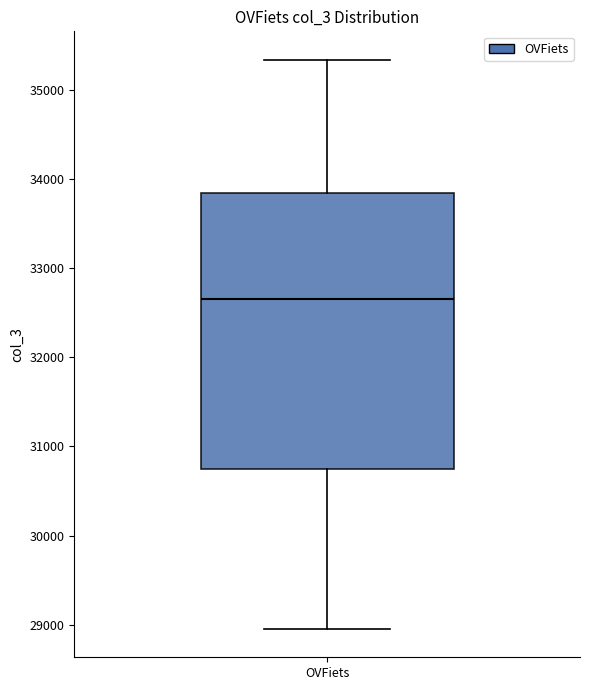

Transcribe this box plot: give where the median line is, the range the box spans, and where the two whiskers end, as read against the y-axis. The values are not printed on the chart, so give them approximately, as read against the axis.

median 32700, box 30700 to 33800, whiskers 29000 to 35300